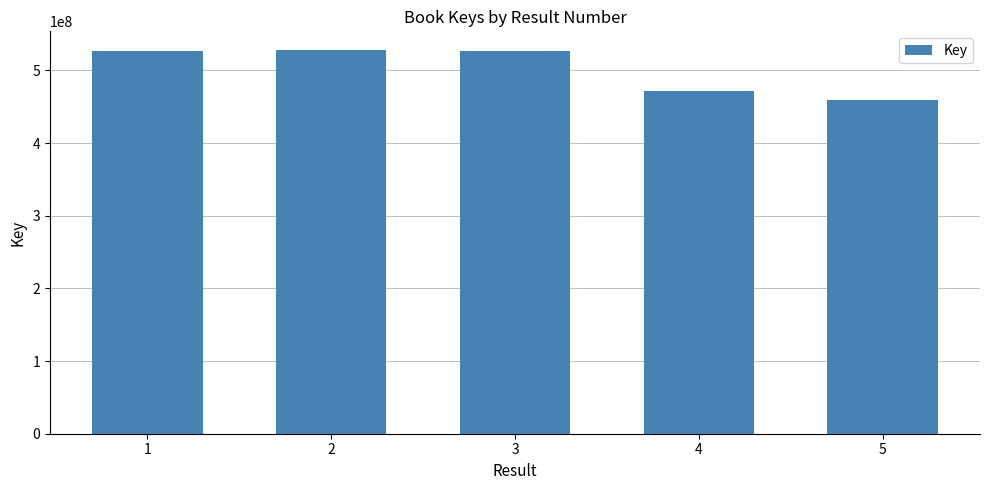

What is the smallest value displayed?

458690106